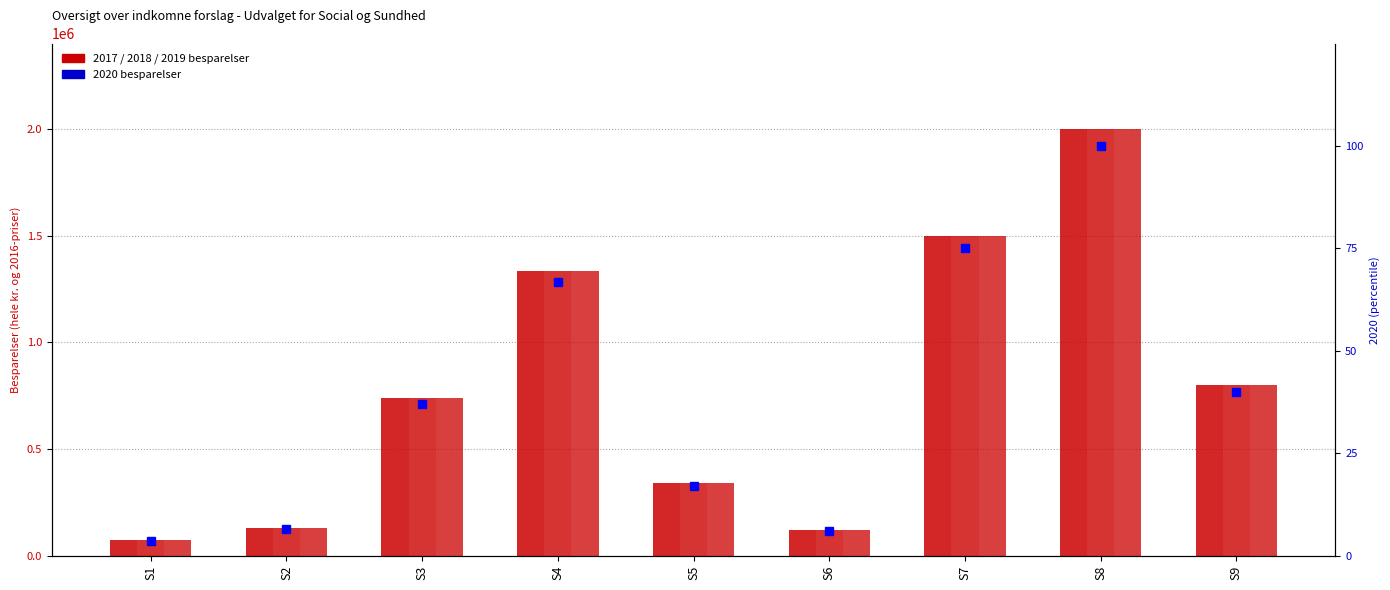

Reading left to right, transcribe all the data shown in this chart.

2017: 75000.0	130000.0	740000.0	1335000.0	340000.0	120000.0	1500000.0	2000000.0	800000.0
2018: 75000.0	130000.0	740000.0	1335000.0	340000.0	120000.0	1500000.0	2000000.0	800000.0
2019: 75000.0	130000.0	740000.0	1335000.0	340000.0	120000.0	1500000.0	2000000.0	800000.0
2020: 3.8	6.5	37.0	66.8	17.0	6.0	75.0	100.0	40.0